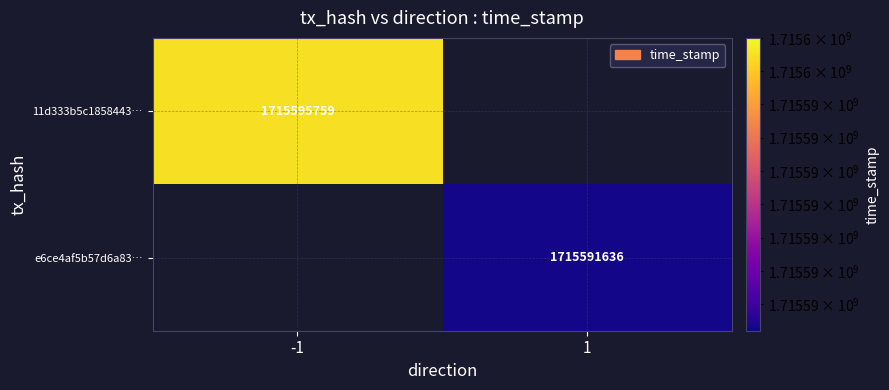

The value of e6ce4af5b57d6a83… at 1 is 378964196. True or false?

False